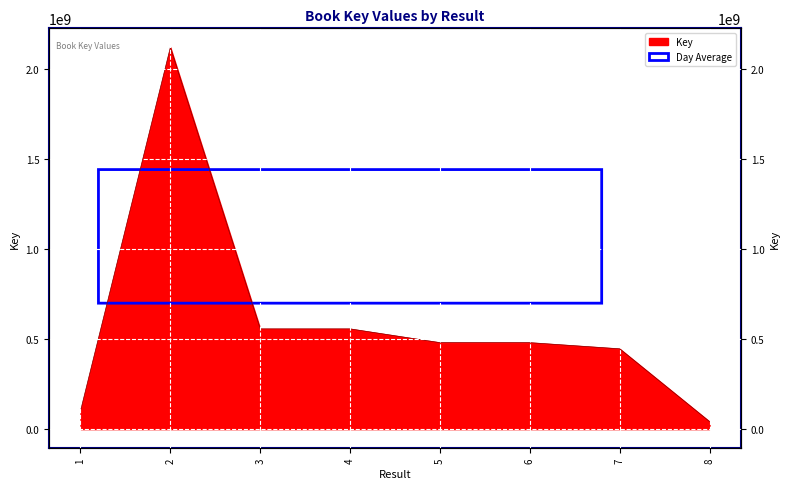

What is the value of the 2nd point from the left?

2119915516